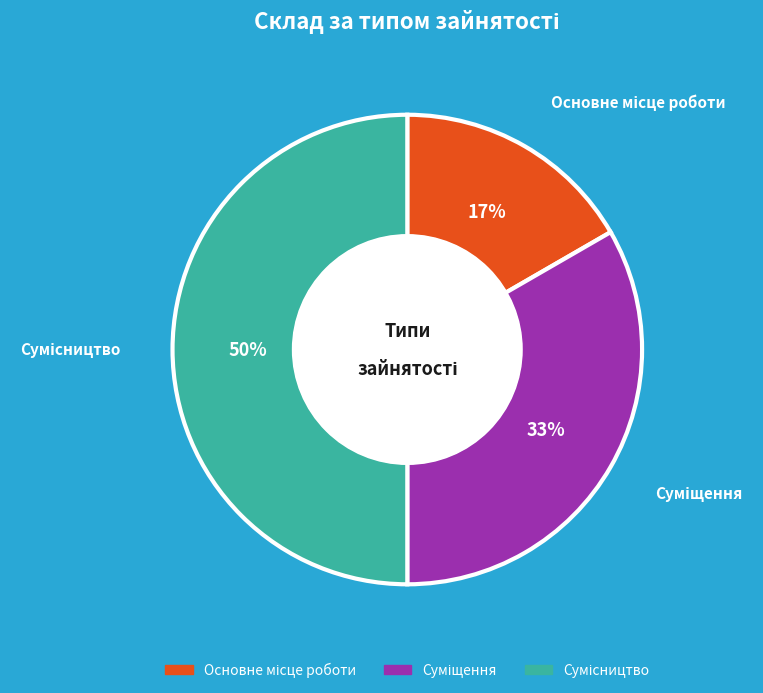

To the nearest percent, what is the average slice percentage?

33%